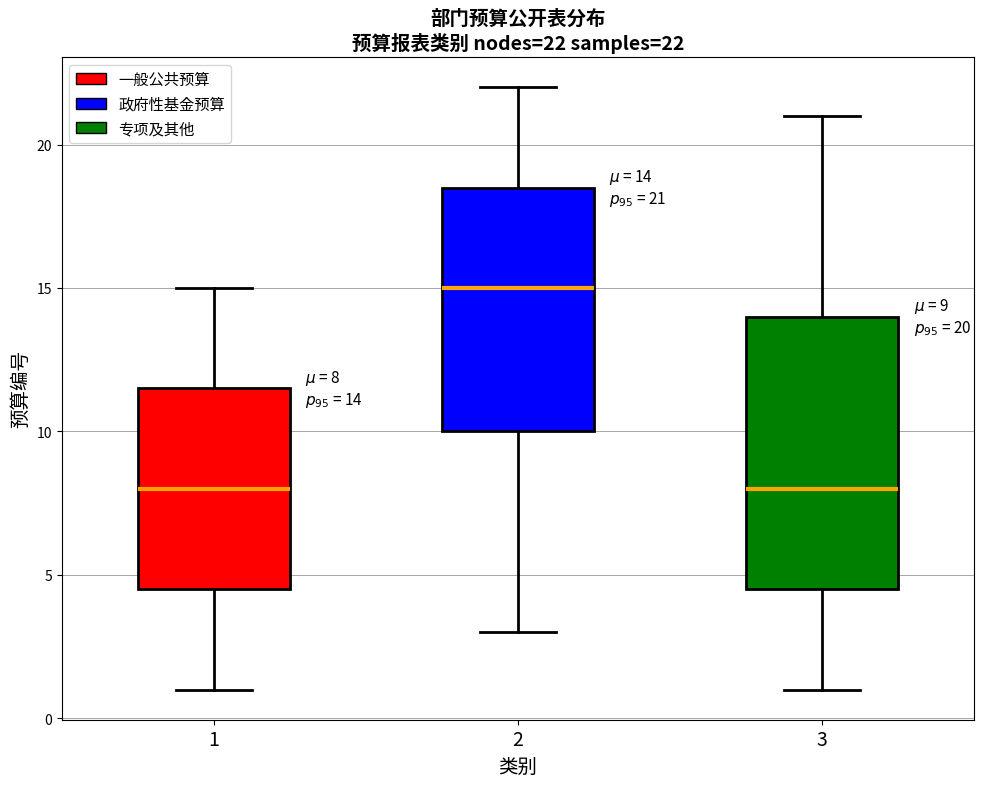

Which box's median line is the highest?

2